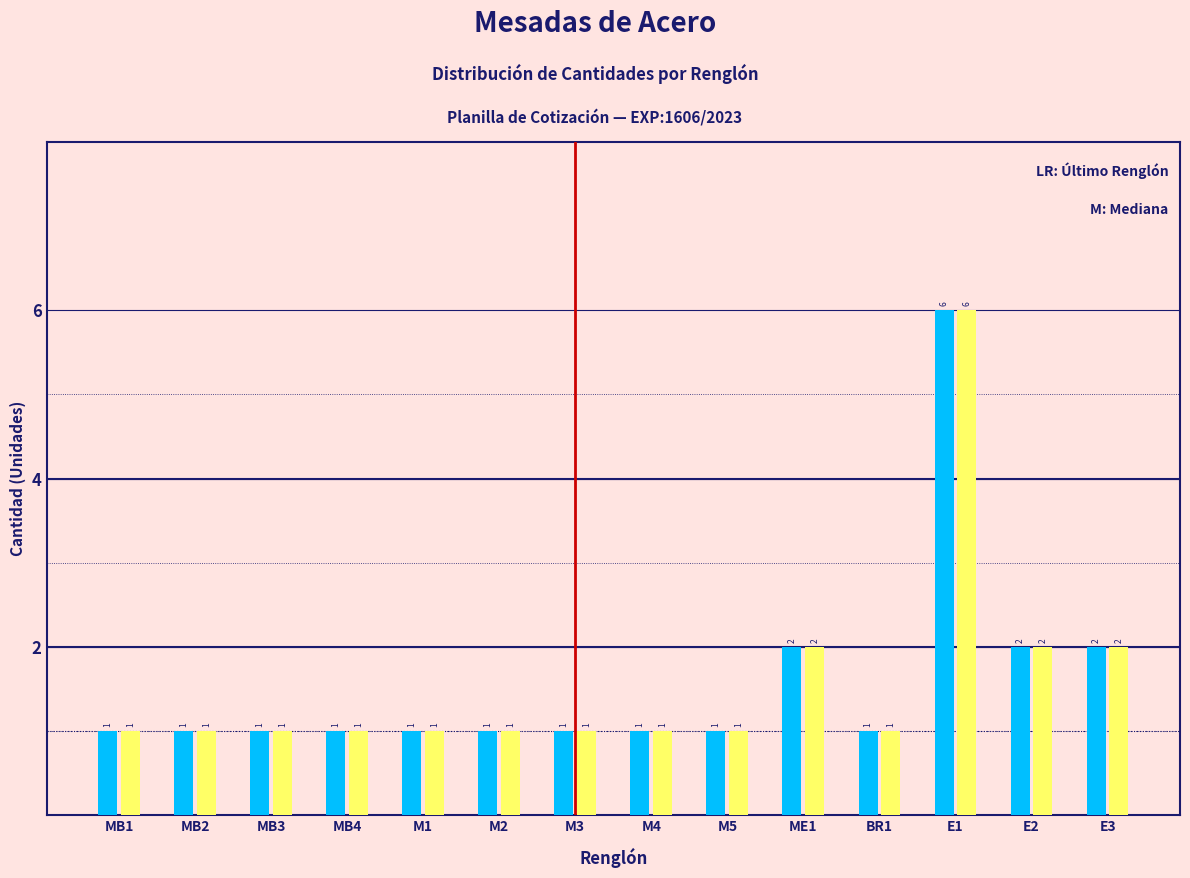

At which category is the sum across all series the highest?

E1